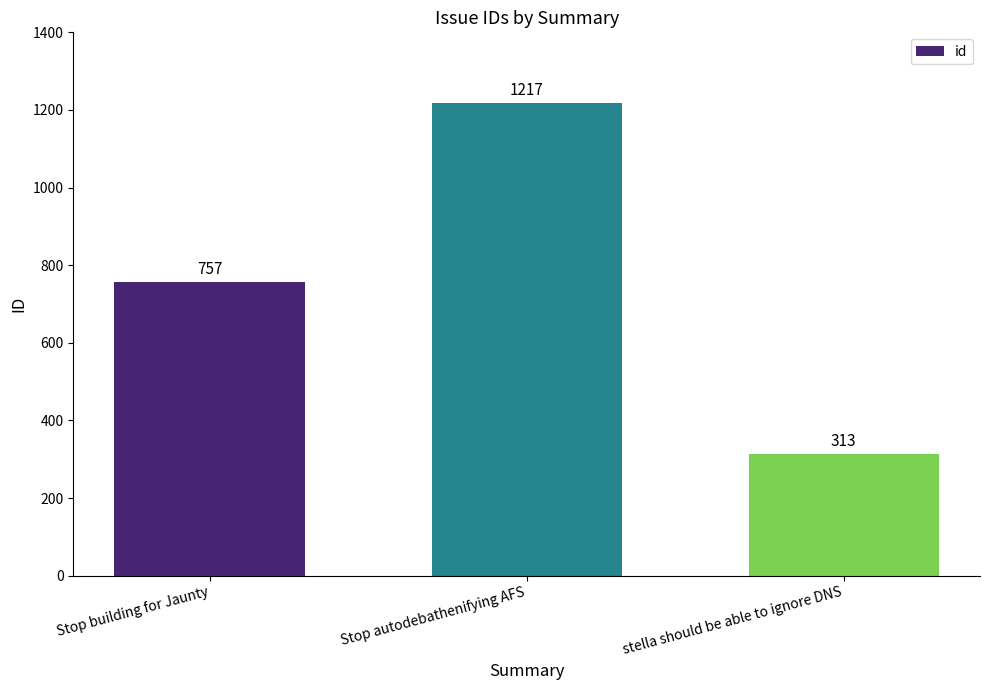

Which has a higher value, Stop autodebathenifying AFS or stella should be able to ignore DNS?

Stop autodebathenifying AFS